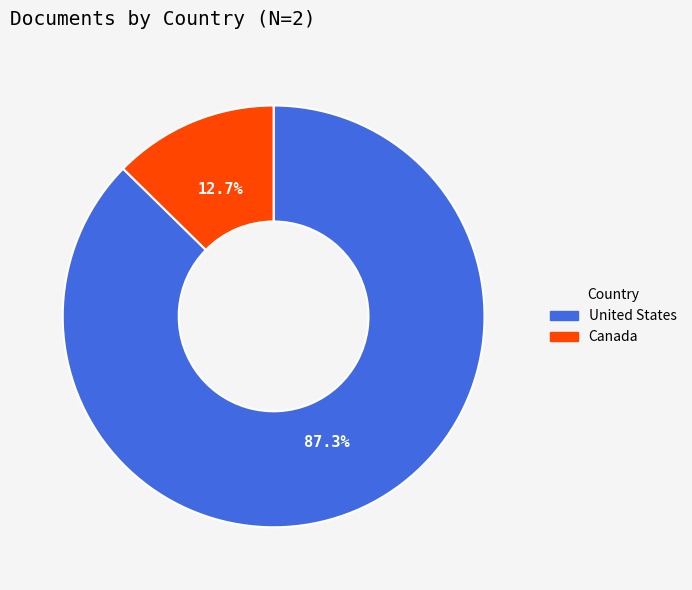

What is the ratio of the value at Canada to the value at United States?

0.1